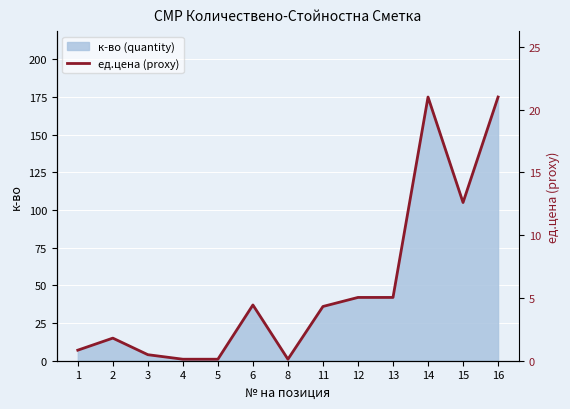

Rank the categories by value from lowest to highest.

4, 5, 8, 3, 1, 2, 11, 6, 12, 13, 15, 14, 16